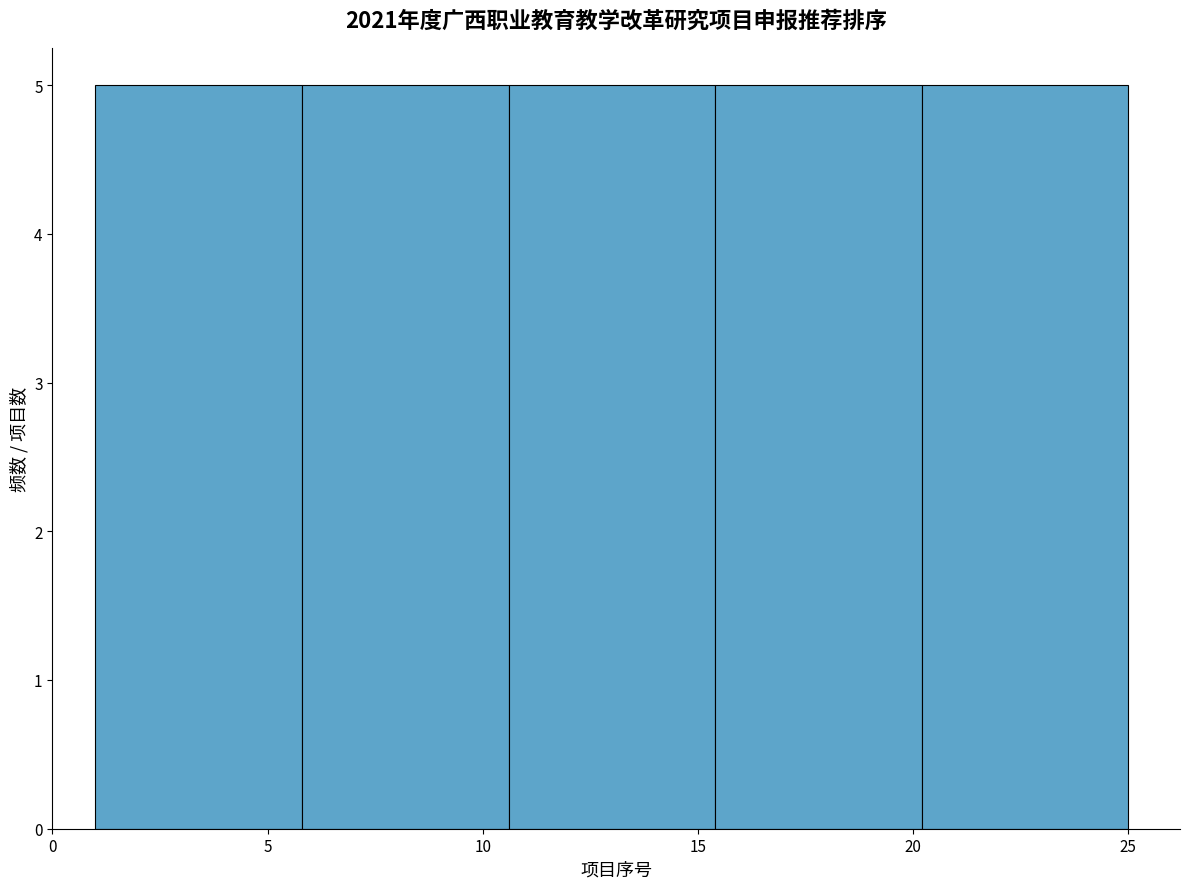

Reading left to right, list every bar in this chart as the range it spans on the x-axis followed by its height. Neither the bar edges nor the heights are printed on the chart, so give them approximately, as read against the axes.

1.0 to 5.8: 5
5.8 to 10.6: 5
10.6 to 15.4: 5
15.4 to 20.2: 5
20.2 to 25.0: 5